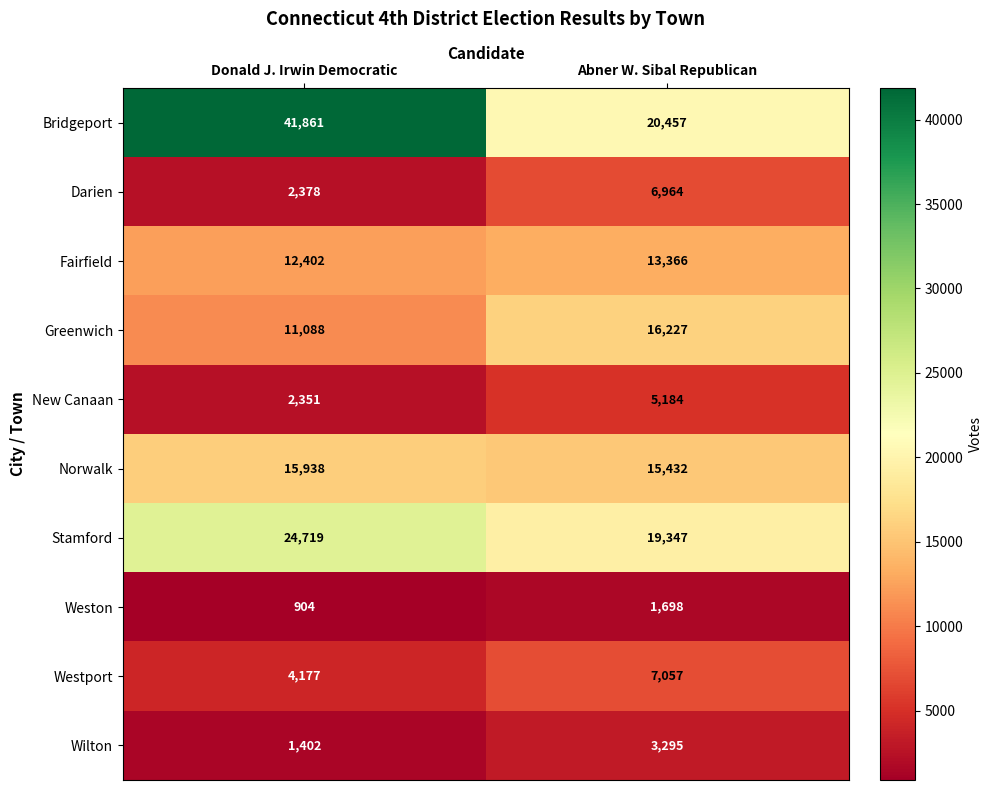

Which category has the highest value across all series?

Donald J. Irwin Democratic